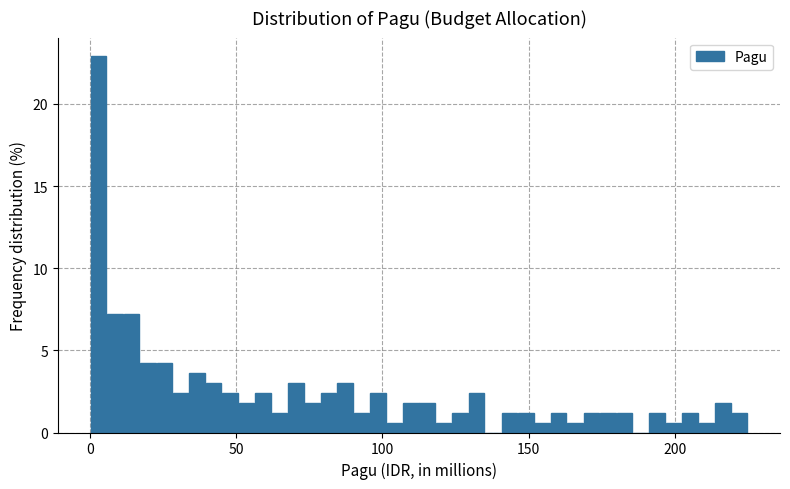

Read against the x-axis, roughly where is the centre of the tallest bar?

5